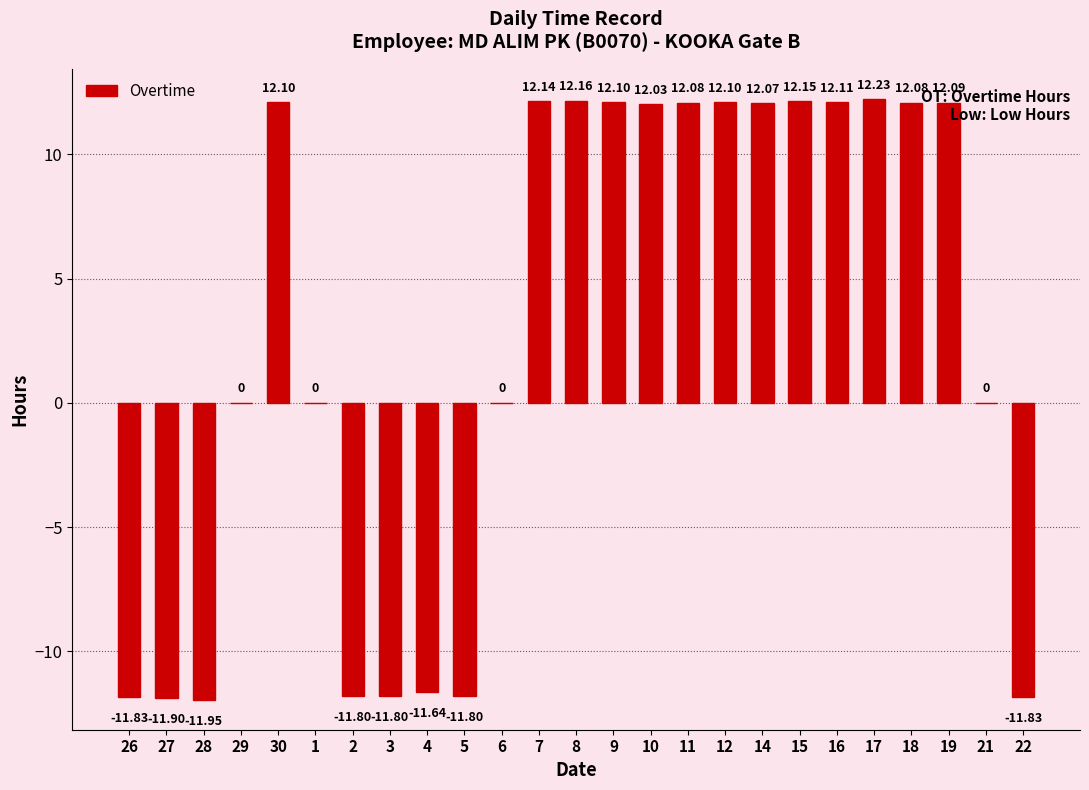

Does the chart contain stacked bars?

No